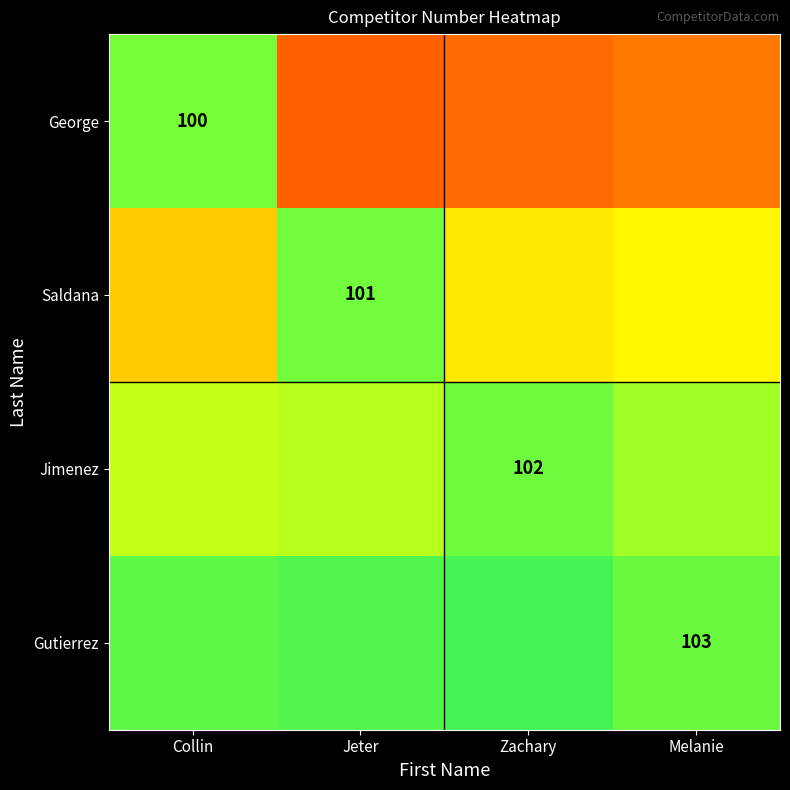

The value of Jimenez at Zachary is 102. True or false?

True